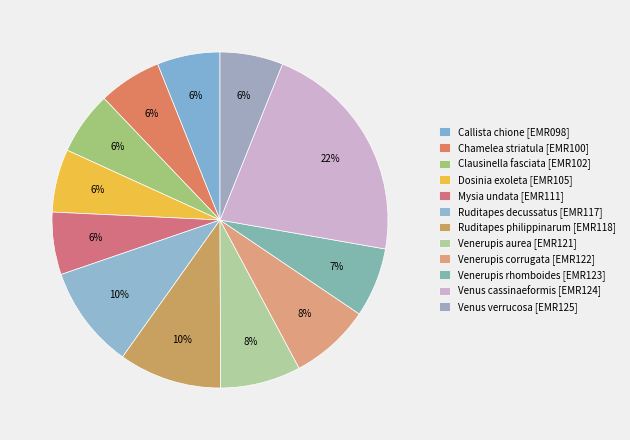

Count the number of slices in the pie.

12